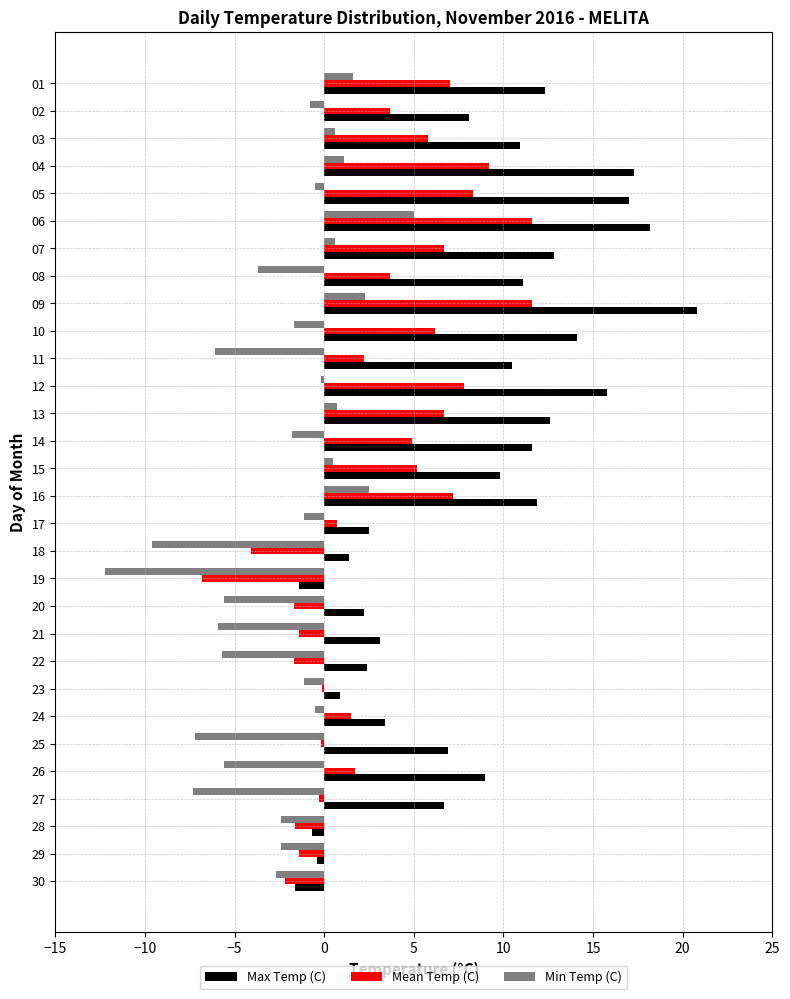

True or false: Max Temp (C) has a value of 6.6 at 10.

False